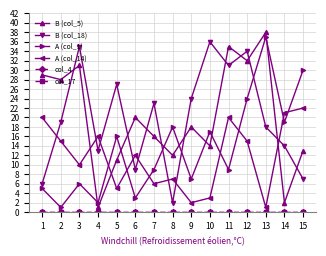

Which category has the lowest value across all series?

1